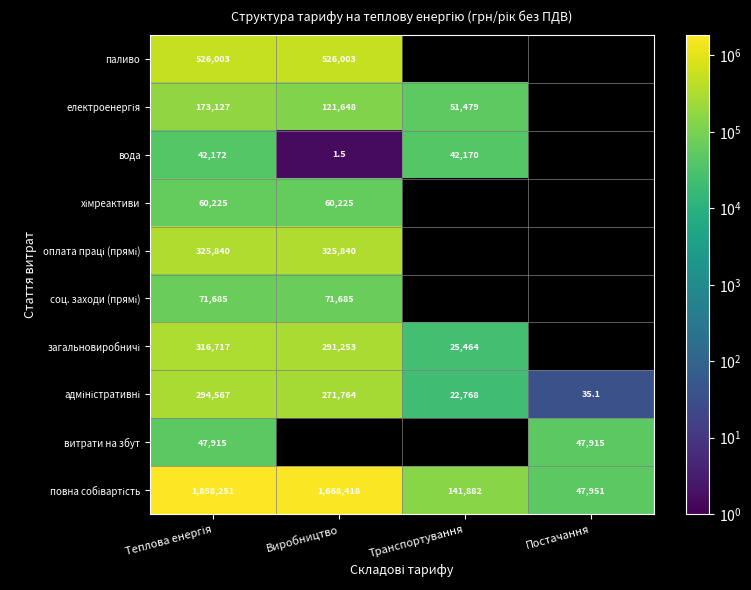

Is the value of електроенергія at Постачання greater than the value of хімреактиви at Теплова енергія?

No